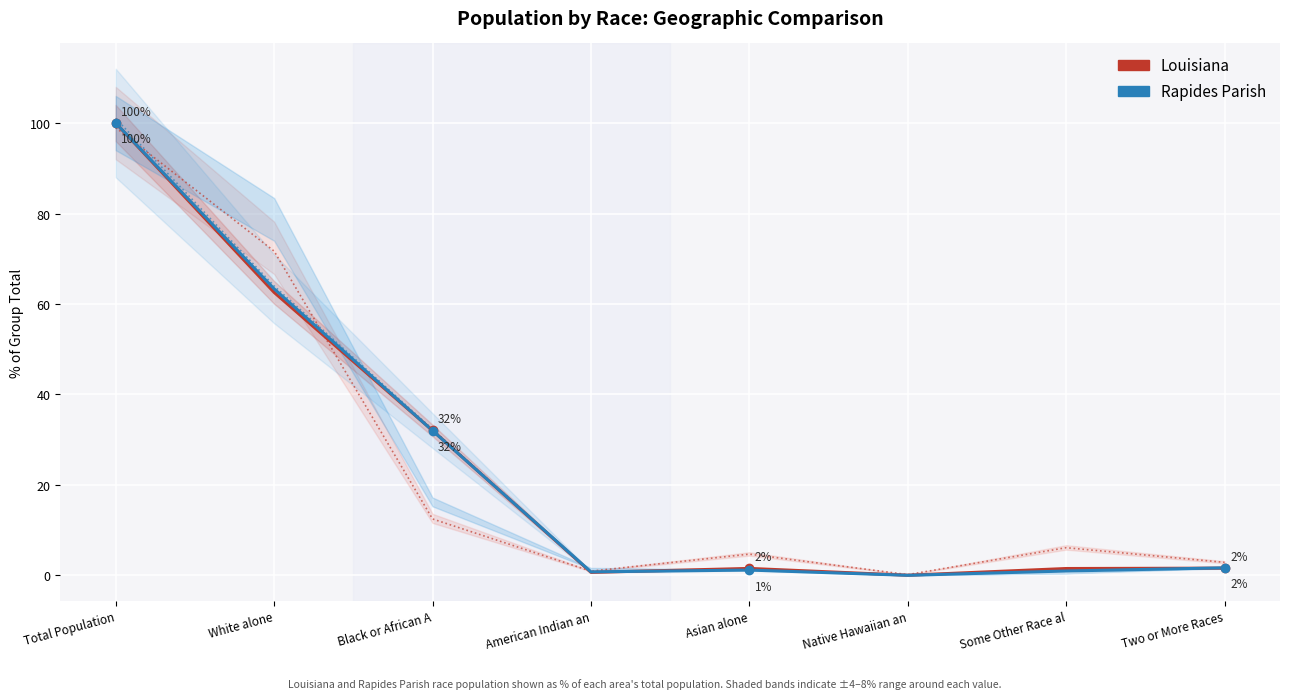

What is the difference between the second highest and second lowest values in the Louisiana series?

61.9